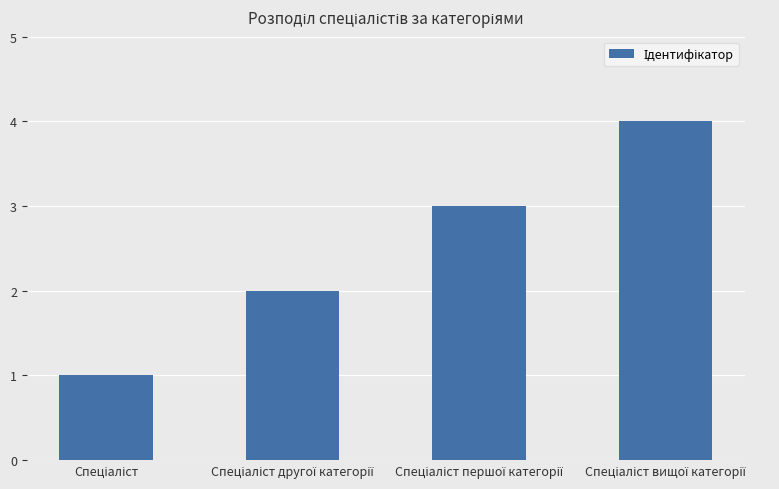

What is the greatest value displayed?

4